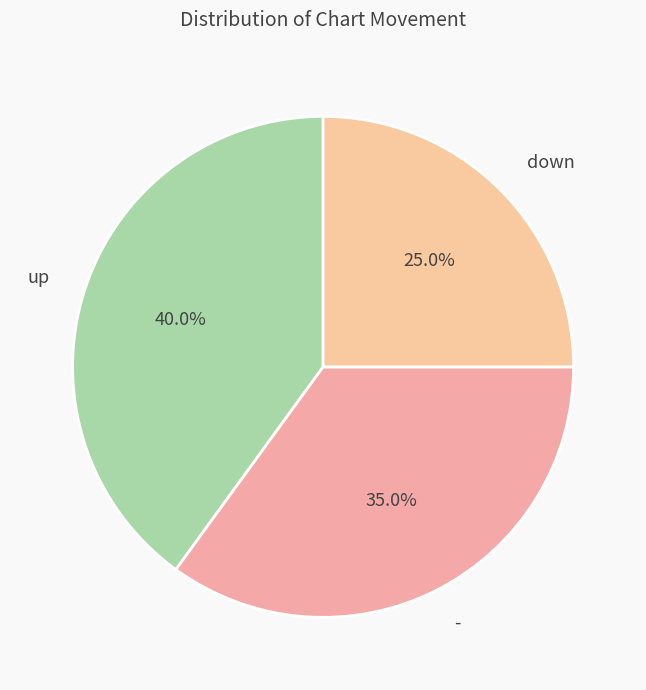

Is it true that up is 40% of the pie?

True